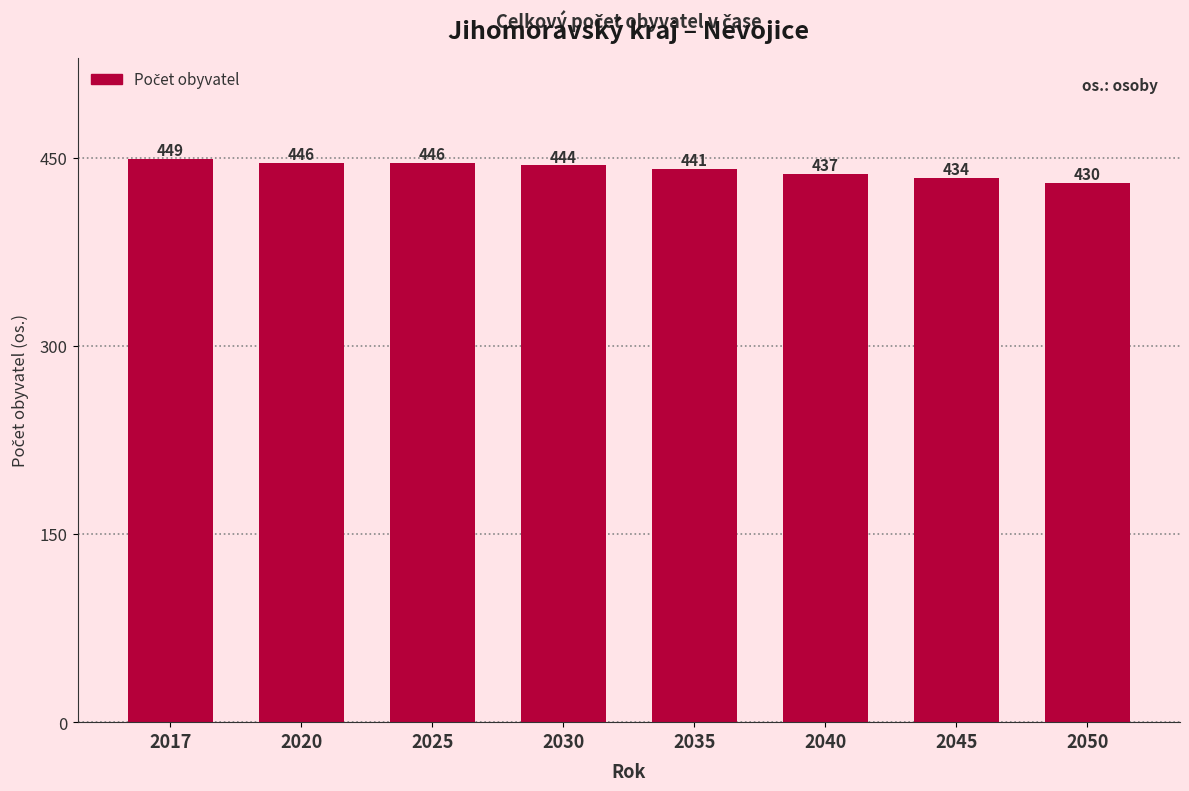

Reading left to right, what are all the values shown in this chart?

449	446	446	444	441	437	434	430